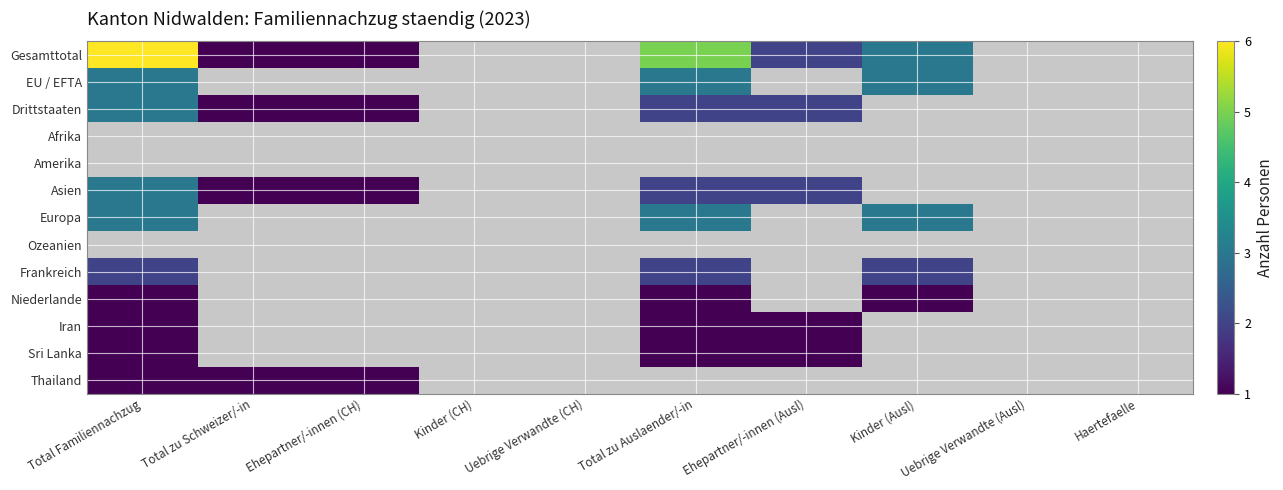

Which category has the highest value across all series?

Total Familiennachzug